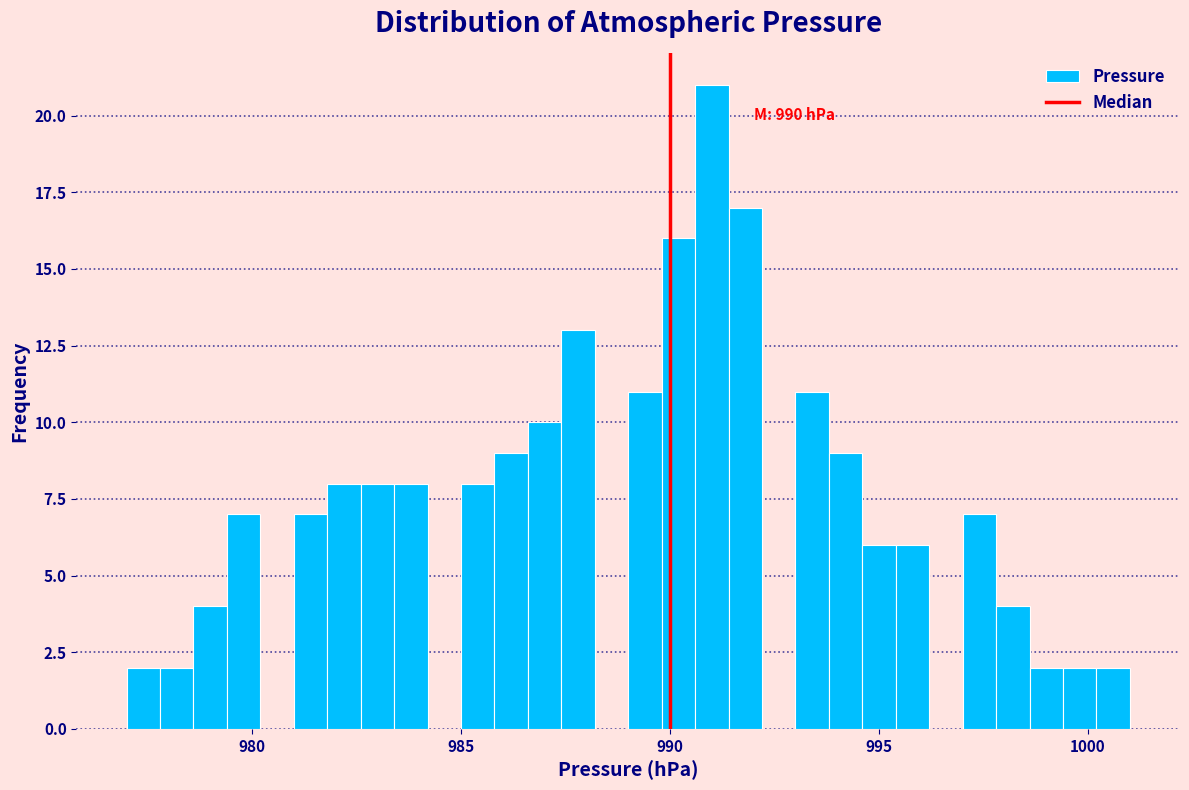

Read against the x-axis, roughly where is the centre of the tallest bar?

991.0